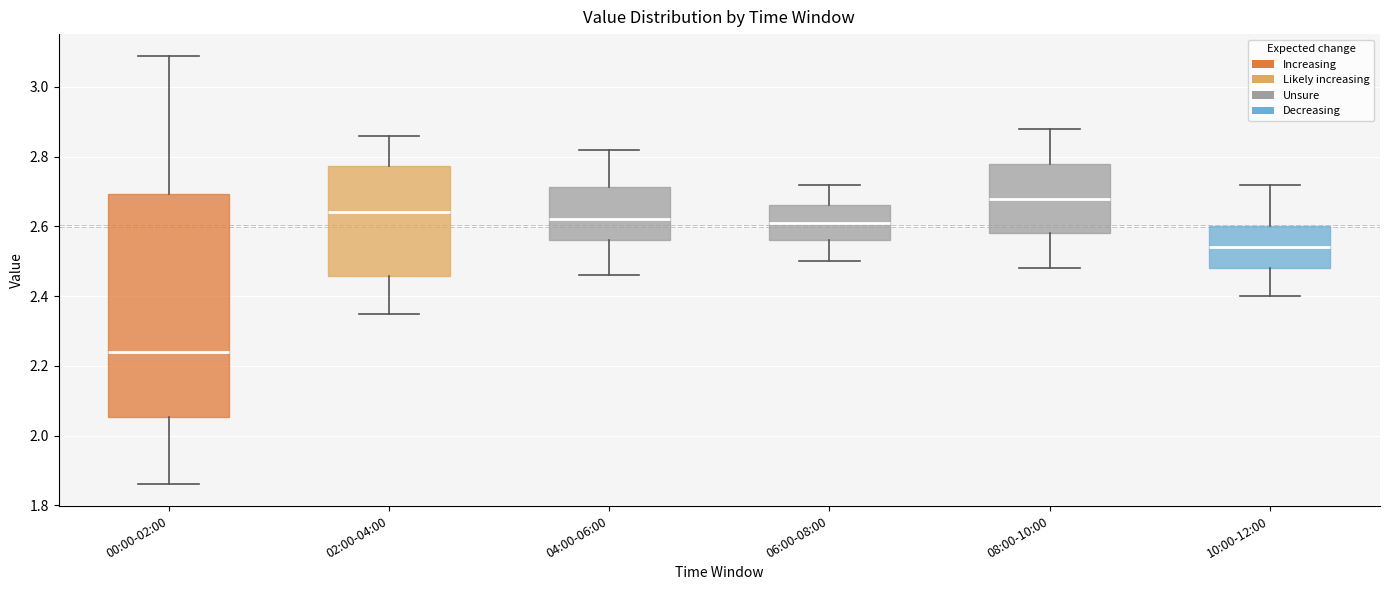

Reading left to right, read every box against the y-axis: the position of its median line, the range the box covers, and the ends of its whiskers. The values are not printed on the chart, so give them approximately, as read against the axis.

00:00-02:00: median 2.24, box 2.06 to 2.70, whiskers 1.86 to 3.10
02:00-04:00: median 2.64, box 2.46 to 2.78, whiskers 2.36 to 2.86
04:00-06:00: median 2.62, box 2.56 to 2.72, whiskers 2.46 to 2.82
06:00-08:00: median 2.62, box 2.56 to 2.66, whiskers 2.50 to 2.72
08:00-10:00: median 2.68, box 2.58 to 2.78, whiskers 2.48 to 2.88
10:00-12:00: median 2.54, box 2.48 to 2.60, whiskers 2.40 to 2.72